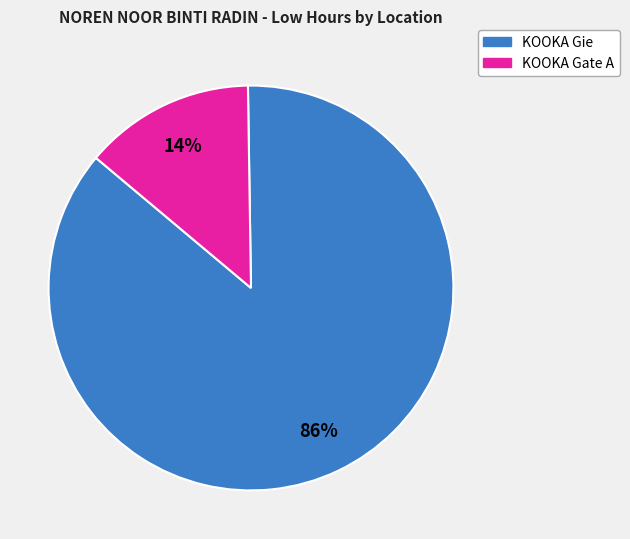

Is there a majority slice in this chart?

Yes